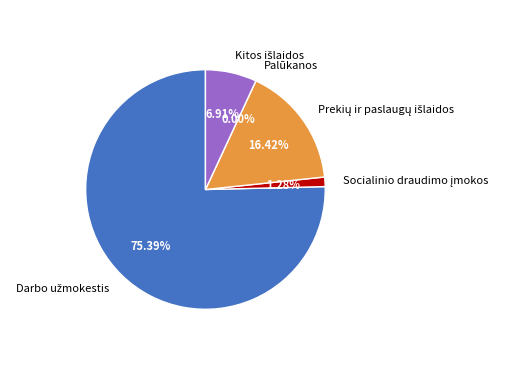

Which category has the biggest portion of the pie?

Darbo užmokestis